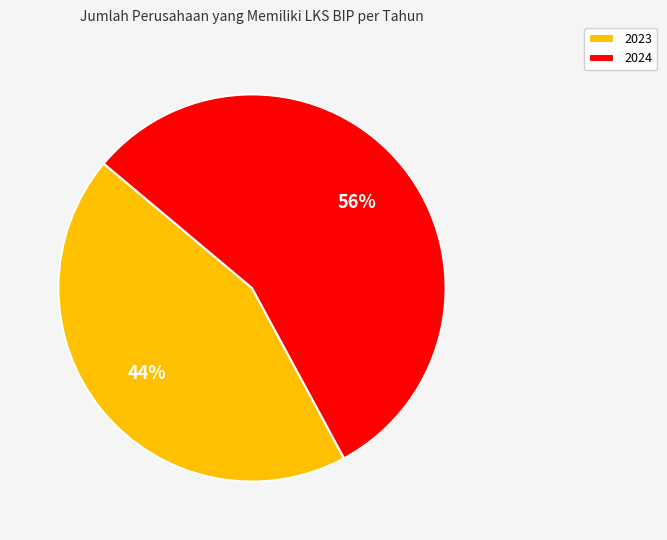

Between 2023 and 2024, which is larger?

2024